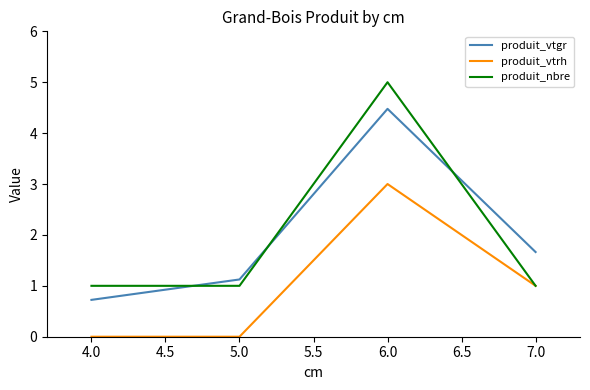

Reading right to left, transcribe all the data shown in this chart.

produit_vtgr: 1.7	4.5	1.1	0.7
produit_vtrh: 1.0	3.0	0.0	0.0
produit_nbre: 1.0	5.0	1.0	1.0